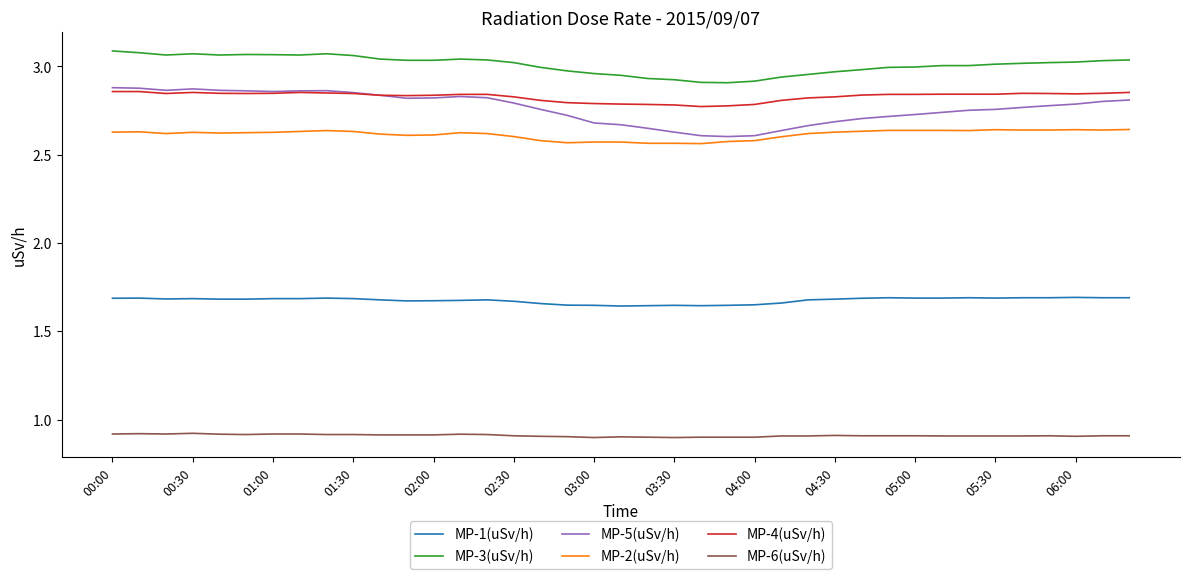

How many MP-1(uSv/h) values are between 1 and 2?

39